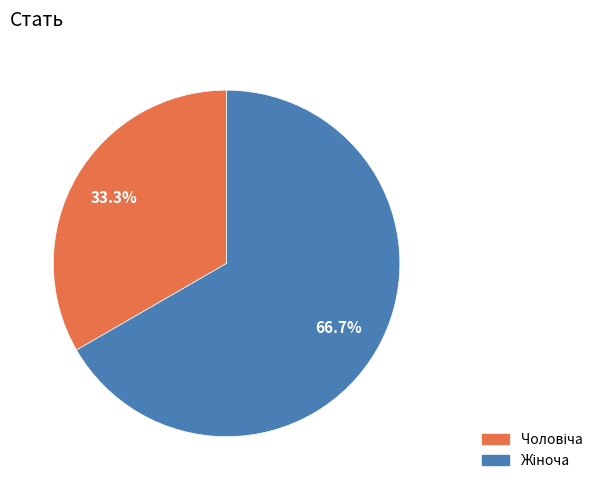

Does any single category account for the majority?

Yes